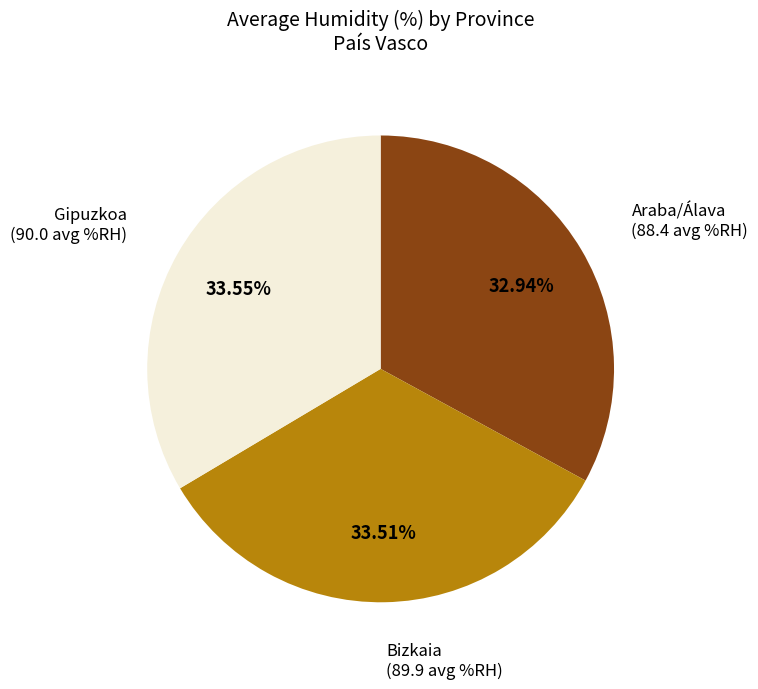

Is there any slice that represents more than half of the pie?

No